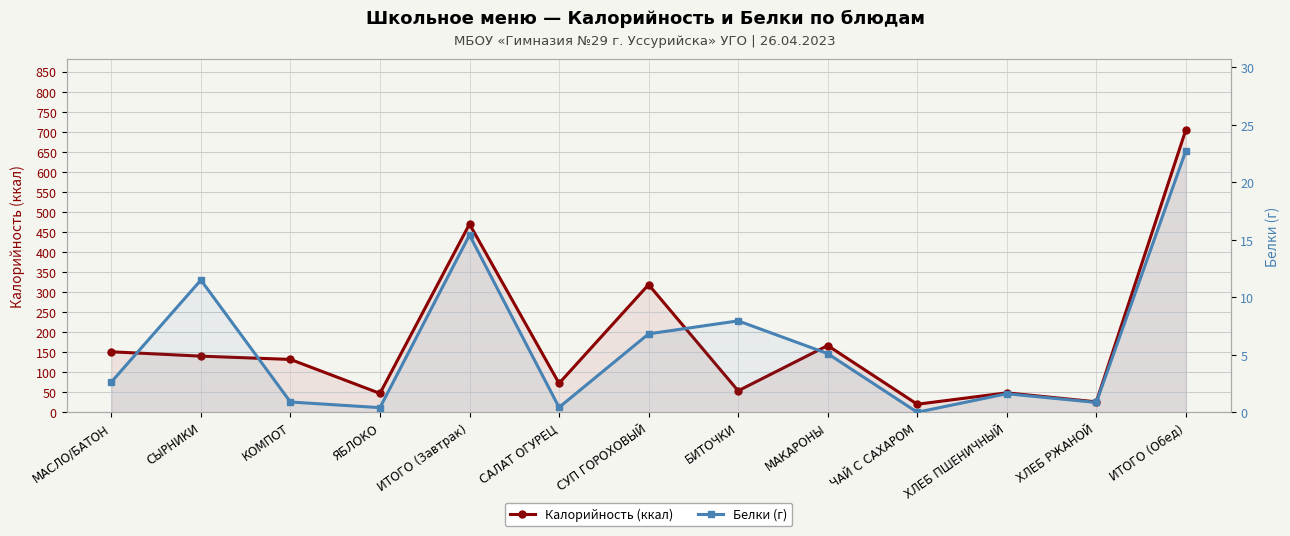

Reading left to right, what are all the values shown in this chart?

Калорийность (ккал): 150.9	140.0	131.8	47.0	469.7	72.1	318.5	53.5	166.5	20.0	48.4	25.9	704.9
Белки (г): 2.6	11.5	0.9	0.4	15.4	0.4	6.8	8.0	5.1	0.0	1.6	0.8	22.8